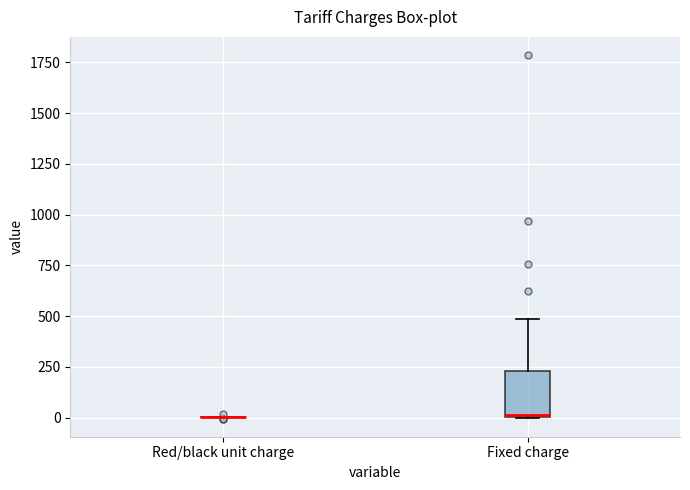

Reading left to right, read every box against the y-axis: the position of its median line, the range the box covers, and the ends of its whiskers. The values are not printed on the chart, so give them approximately, as read against the axis.

Red/black unit charge: box collapsed to a line at 0, whiskers 0 to 0
Fixed charge: median 0, box 0 to 250, whiskers 0 to 500